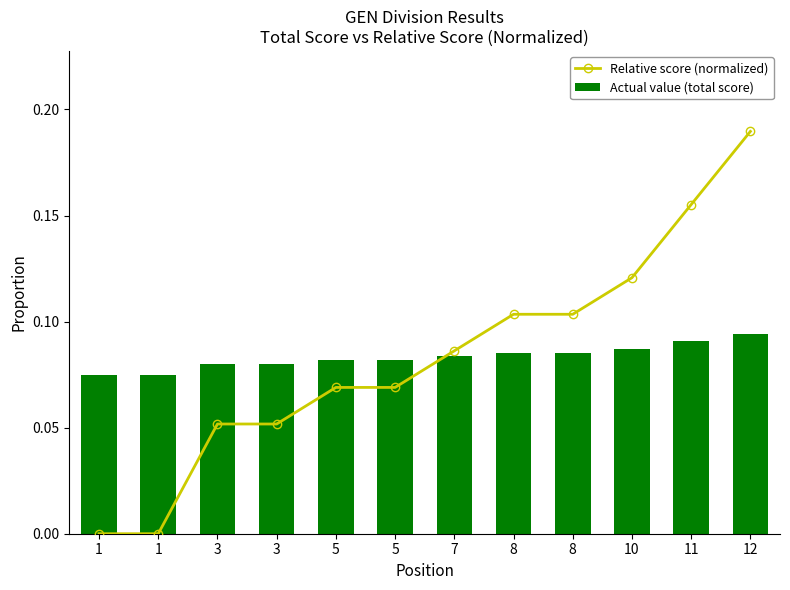

True or false: Relative score (normalized) has a value of 0.1 at 7.

False